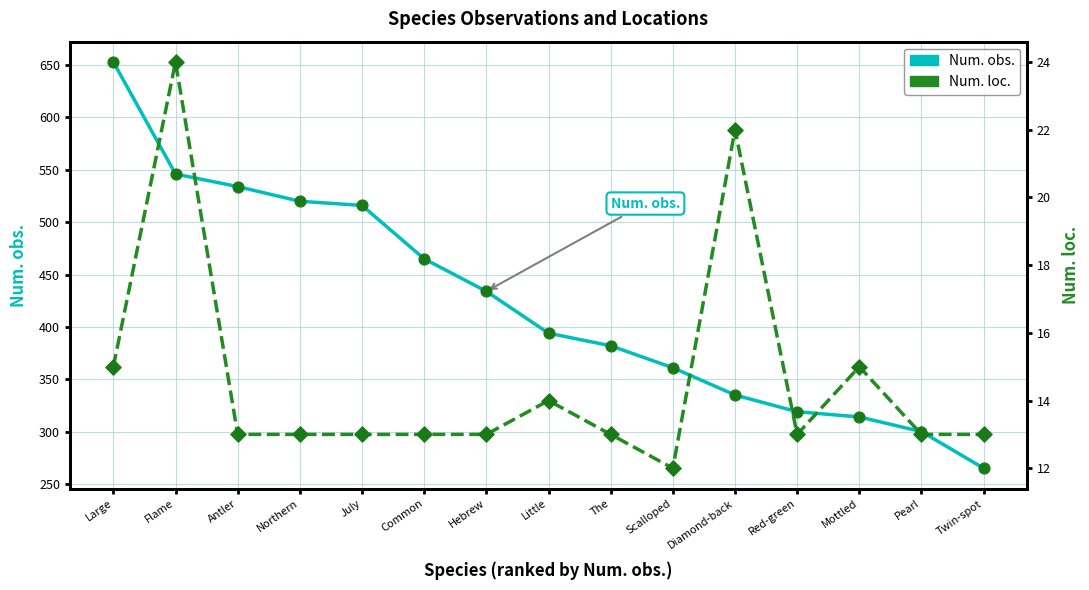

Which series has the largest Y range (max minus min)?

Num. obs.